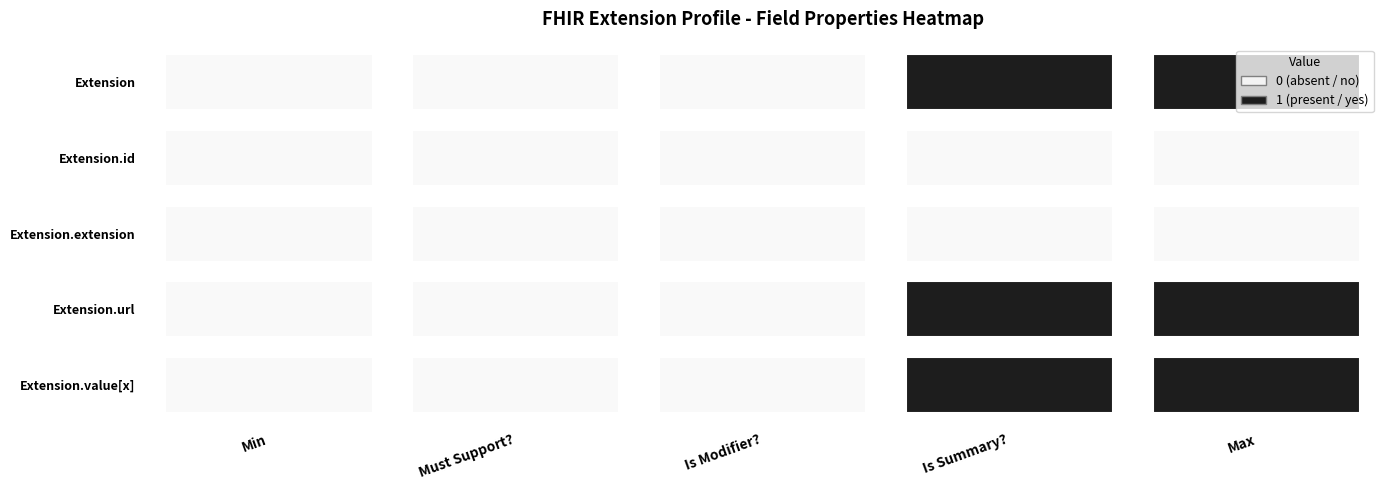

Rank the series by their maximum value, from highest to lowest.

Extension, Extension.url, Extension.value[x], Extension.id, Extension.extension